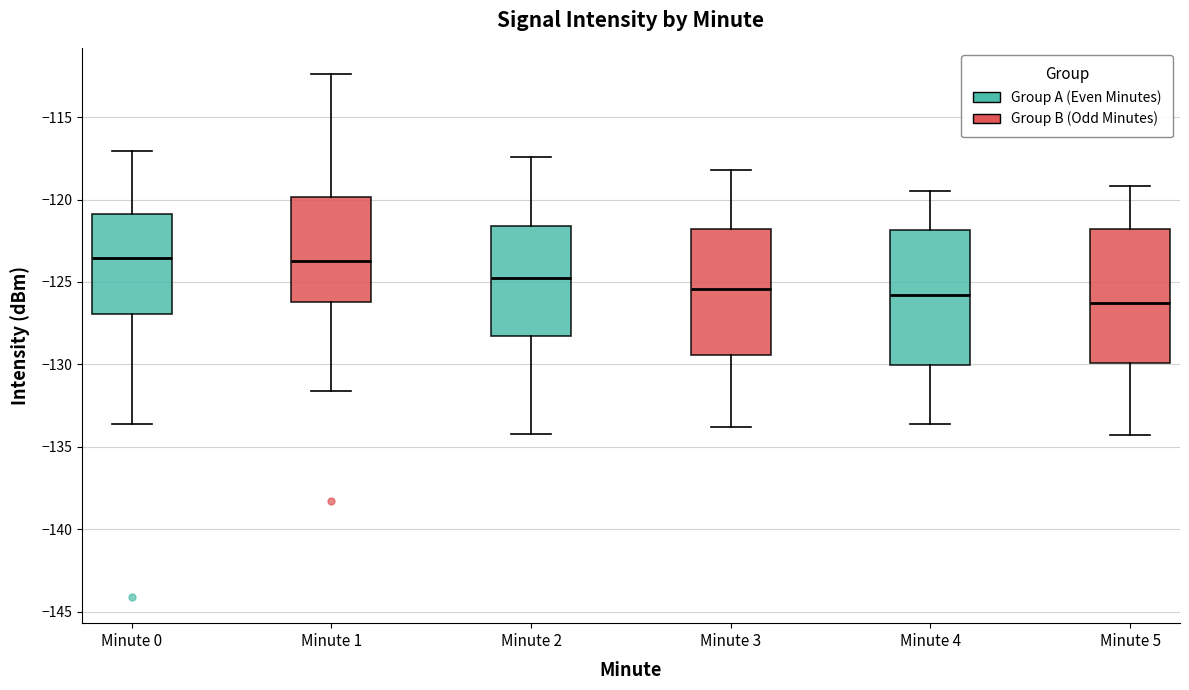

Reading left to right, read every box against the y-axis: the position of its median line, the range the box covers, and the ends of its whiskers. The values are not printed on the chart, so give them approximately, as read against the axis.

Minute 0: median -123.5, box -127.0 to -121.0, whiskers -133.5 to -117.0
Minute 1: median -123.5, box -126.0 to -120.0, whiskers -131.5 to -112.5
Minute 2: median -124.5, box -128.5 to -121.5, whiskers -134.0 to -117.5
Minute 3: median -125.5, box -129.5 to -122.0, whiskers -134.0 to -118.0
Minute 4: median -126.0, box -130.0 to -122.0, whiskers -133.5 to -119.5
Minute 5: median -126.5, box -130.0 to -122.0, whiskers -134.5 to -119.0